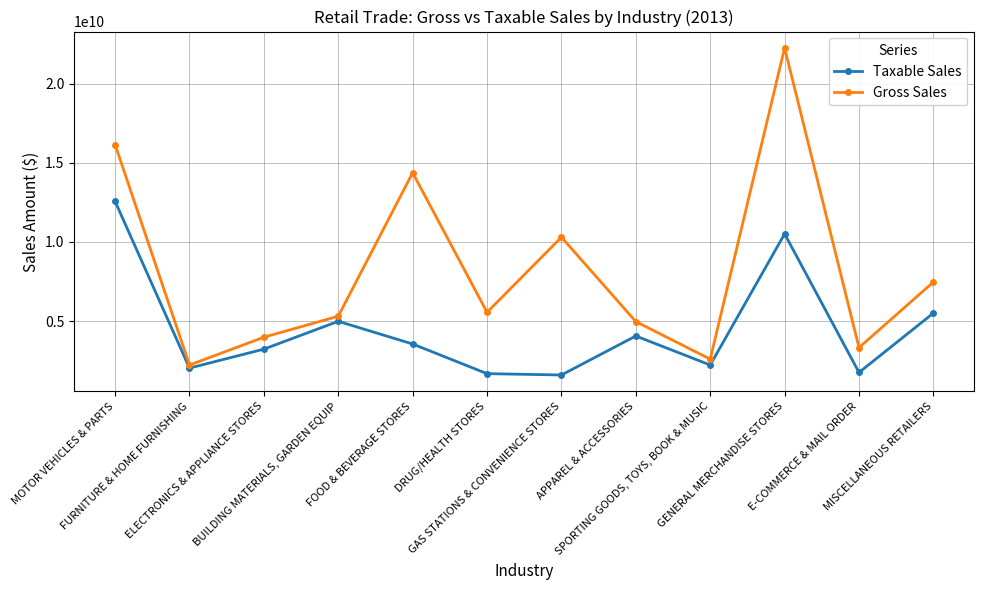

What position from the left is SPORTING GOODS, TOYS, BOOK & MUSIC?

9